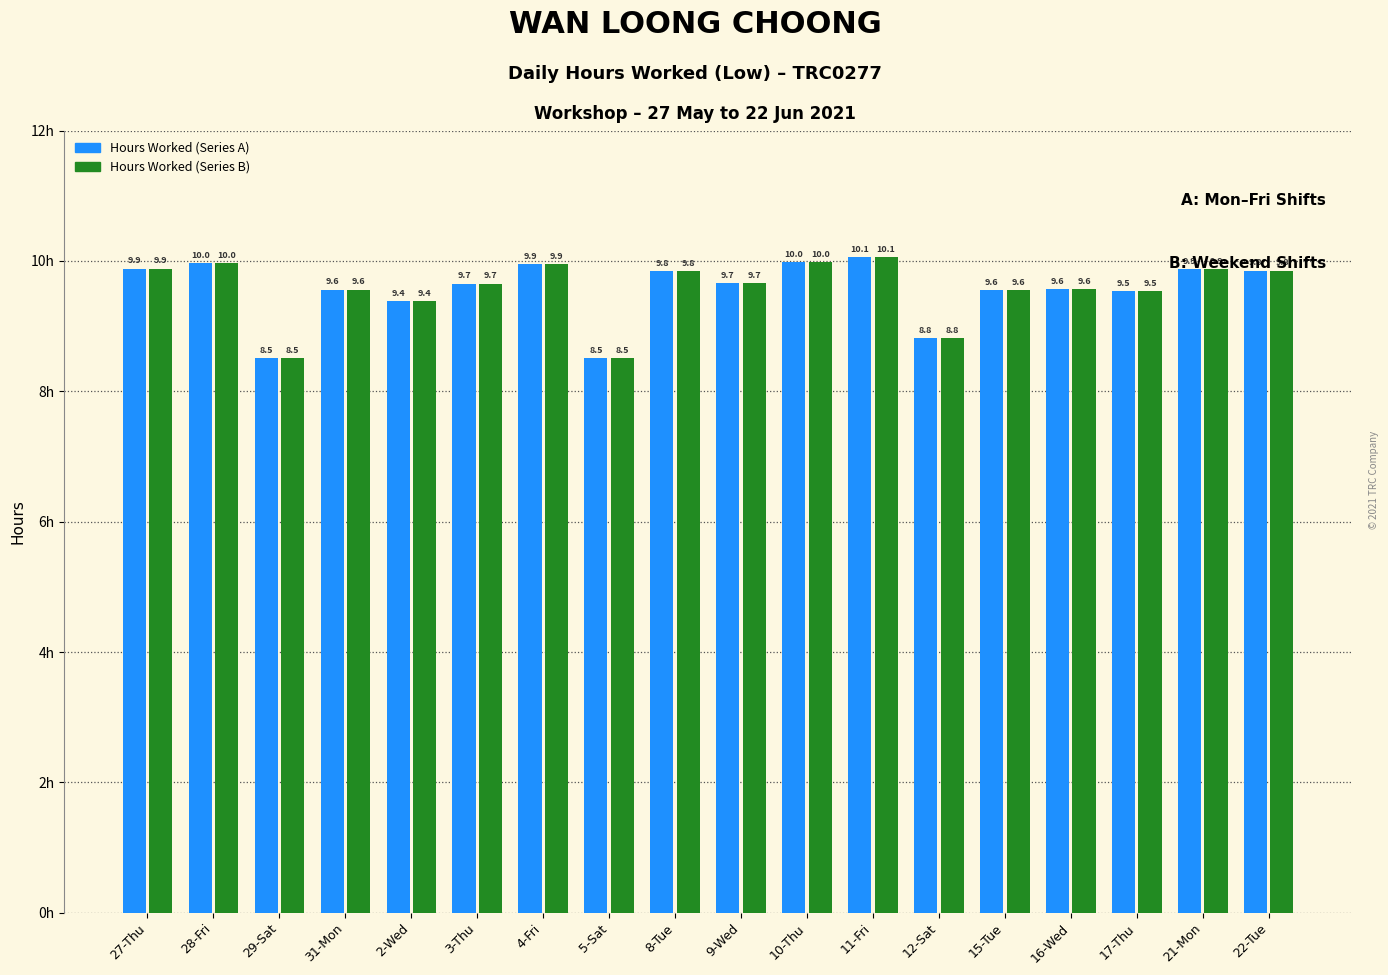

What is the total value across all series at 10-Thu?

20.0